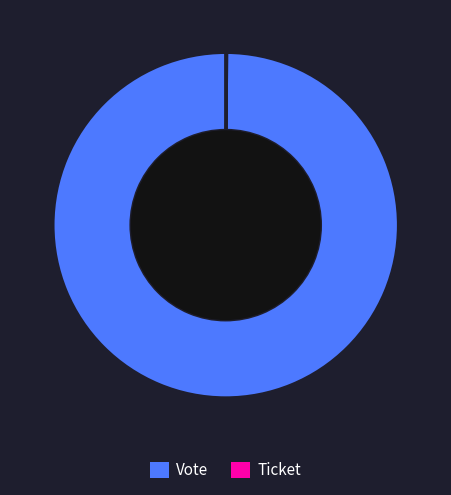

Which category has the biggest portion of the pie?

Vote